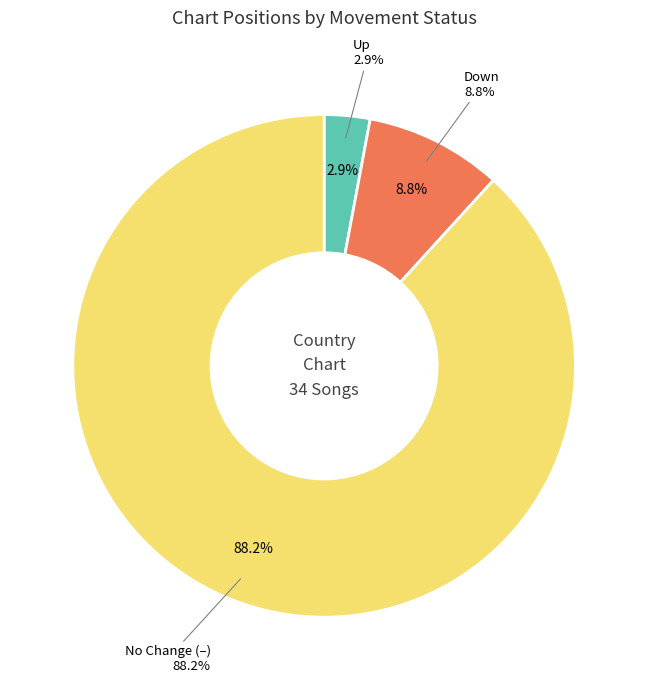

Which category has the smallest portion of the pie?

up